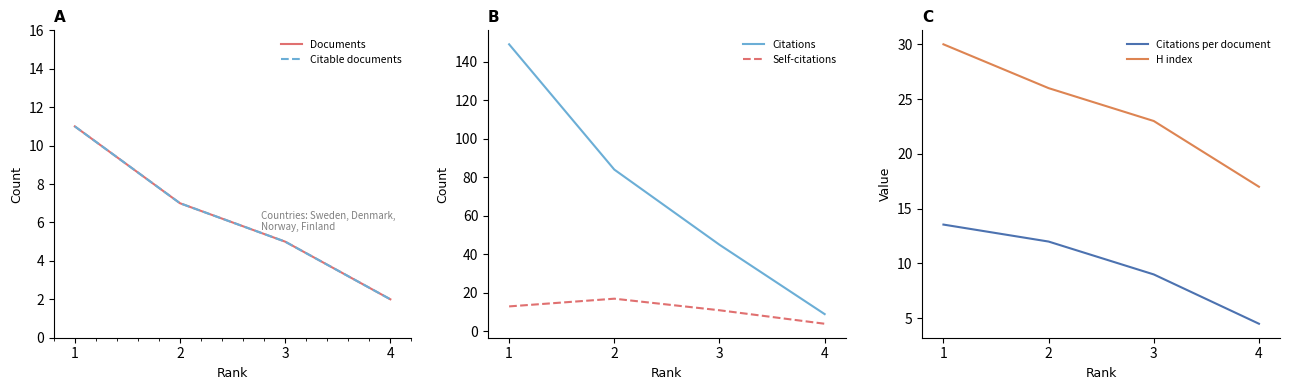

Where is Self-citations nearest to the value 10?

3